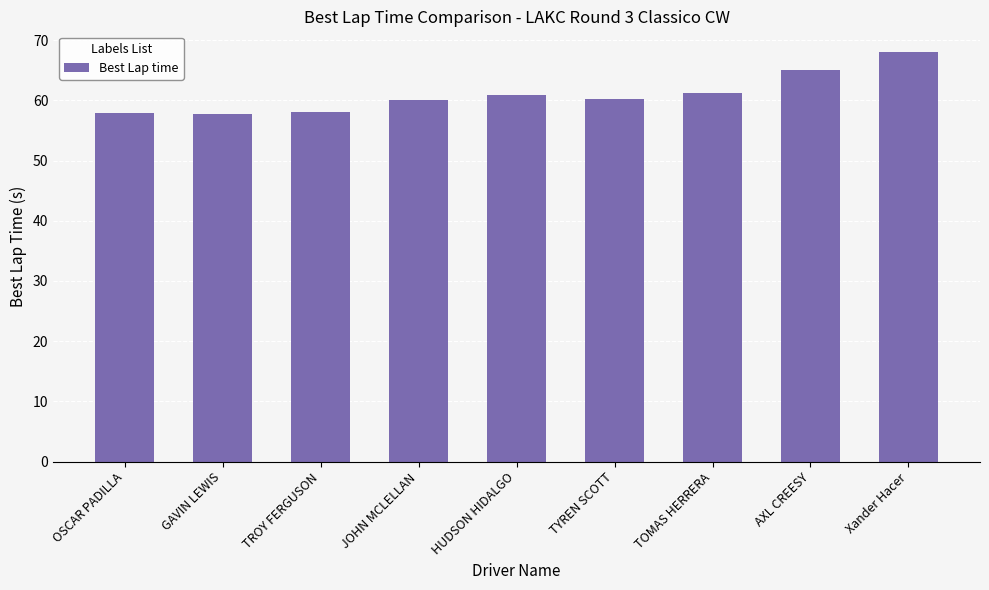

What is the sum of the values at TROY FERGUSON and AXL CREESY?

123.2